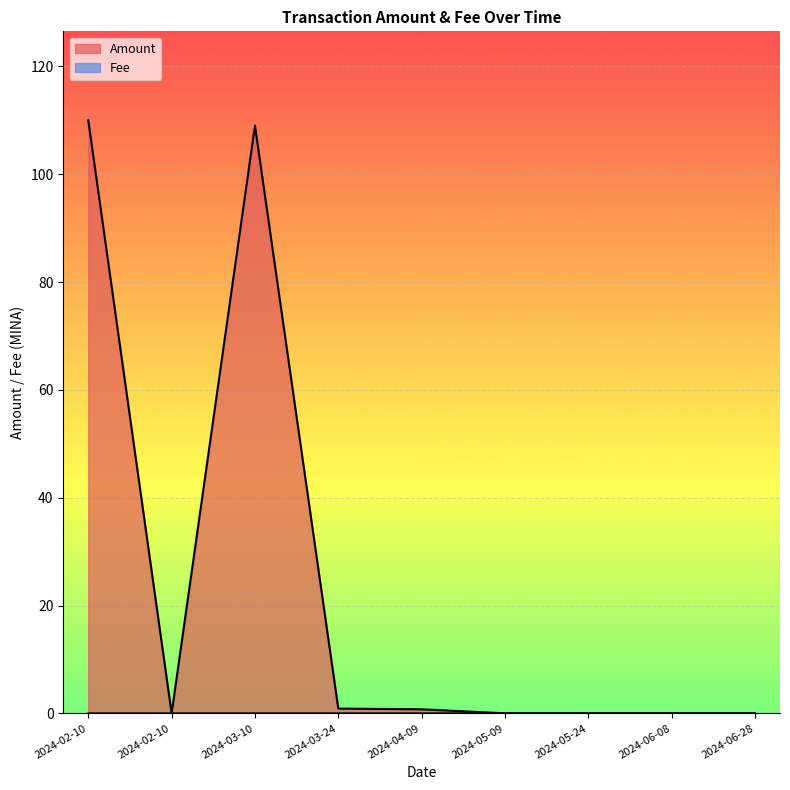

How many interior local peaks does the Amount series have?

2